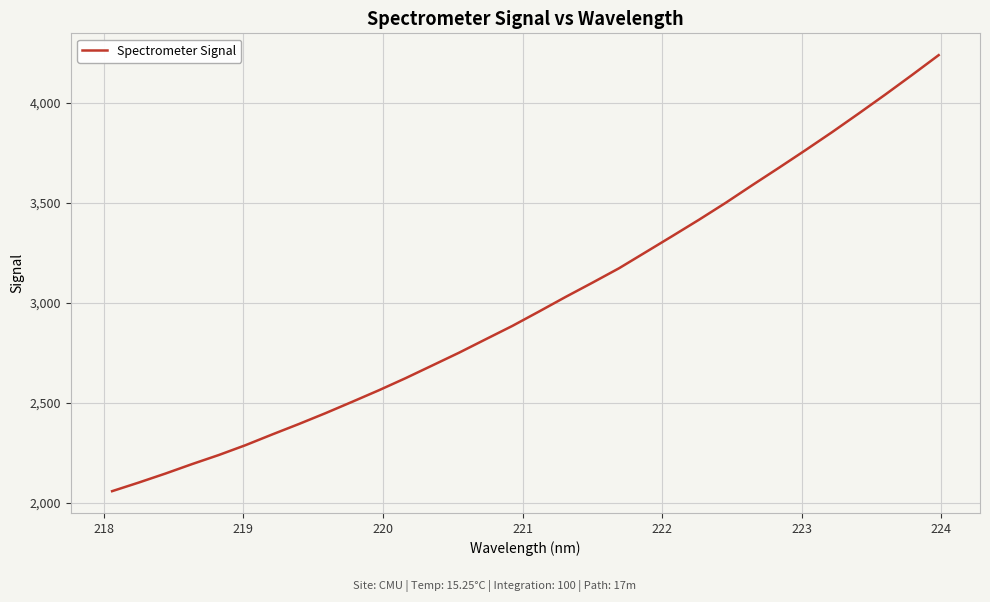

What is the difference between the maximum and minimum values?

2181.1